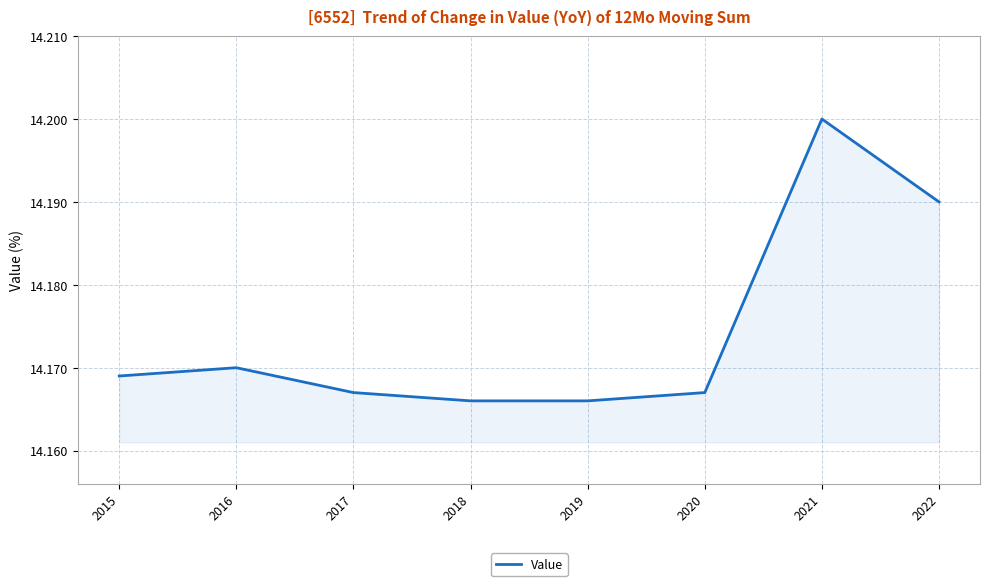

Count the values in the range 14 to 15.

8